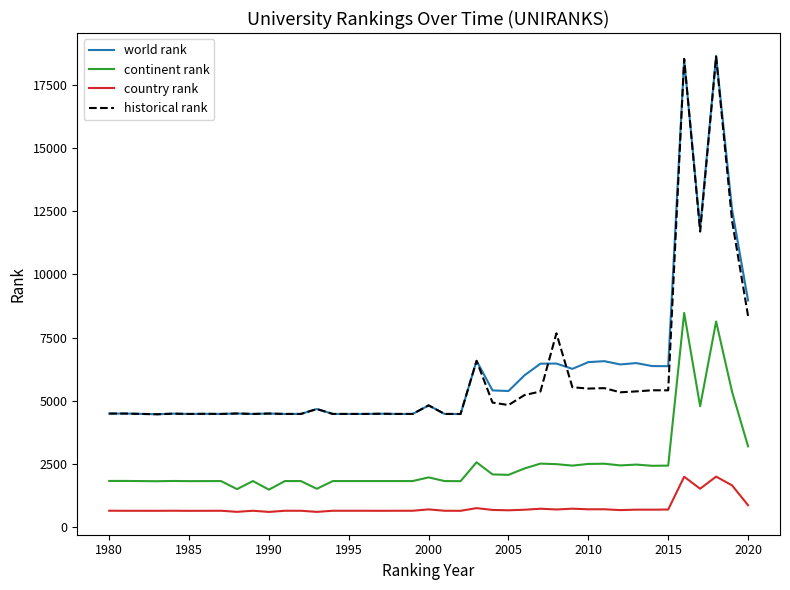

What is the maximum value shown in the chart?

18661